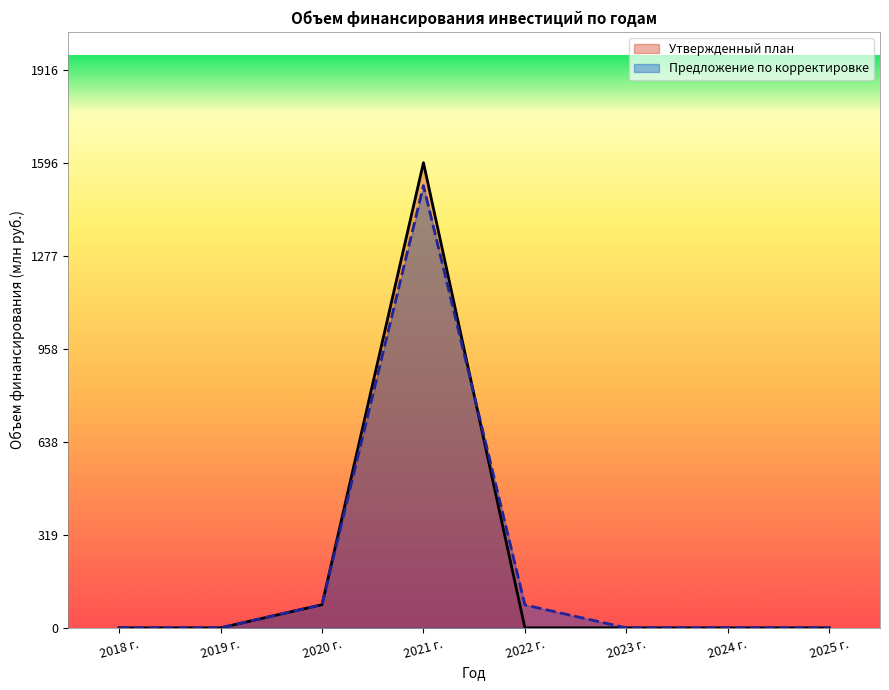

At which category does Утвержденный план reach its first local peak?

2021 г.